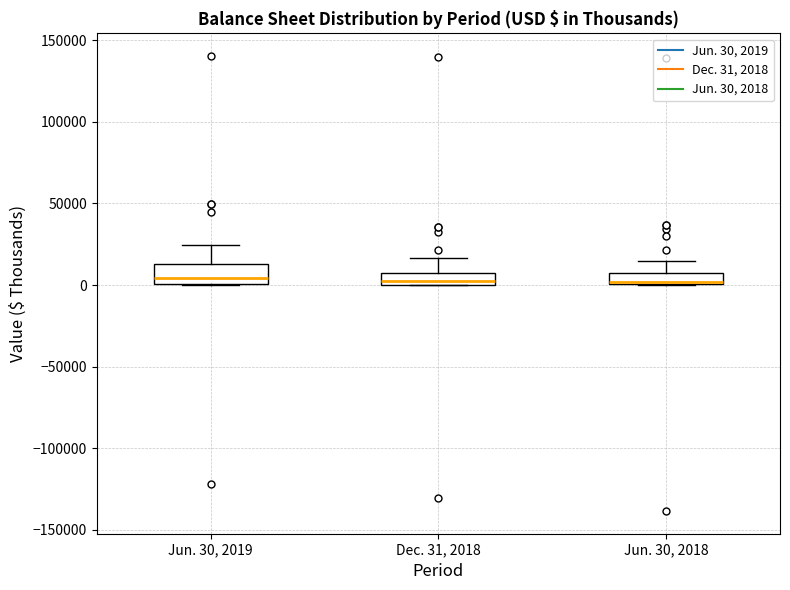

Where does the upper whisker of the box for Jun. 30, 2018 end on the y-axis? The values are not printed on the chart, so give them approximately, as read against the axis.

15000